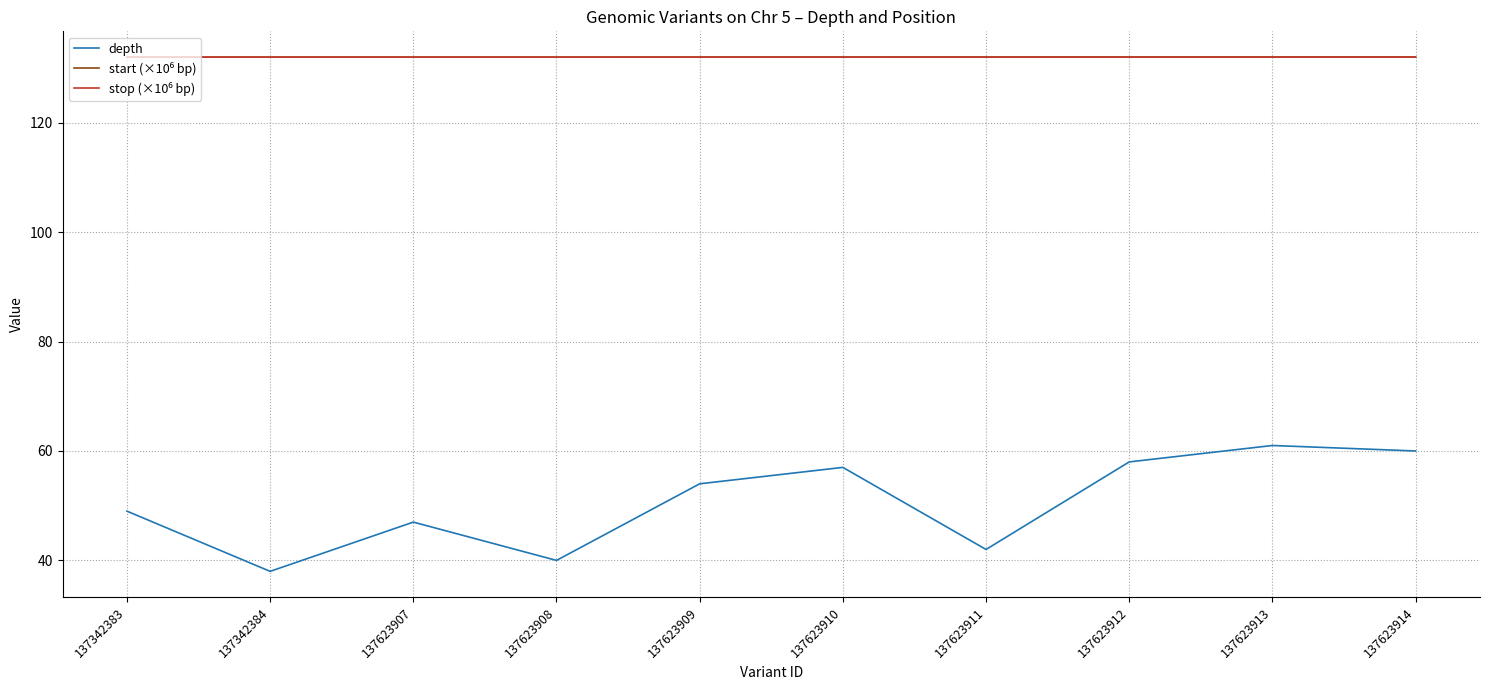

What is the greatest value displayed?

132.0